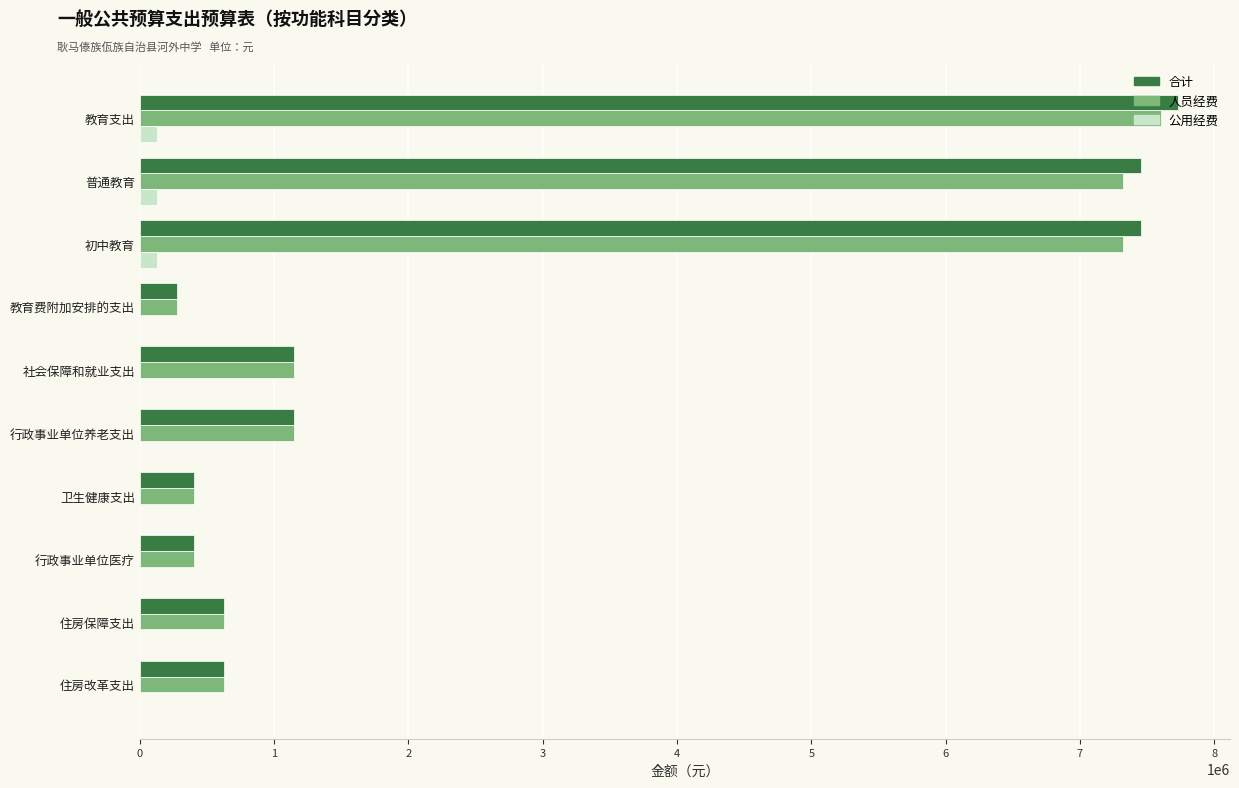

Is it true that 人员经费 equals 399649.1 at 卫生健康支出?

True